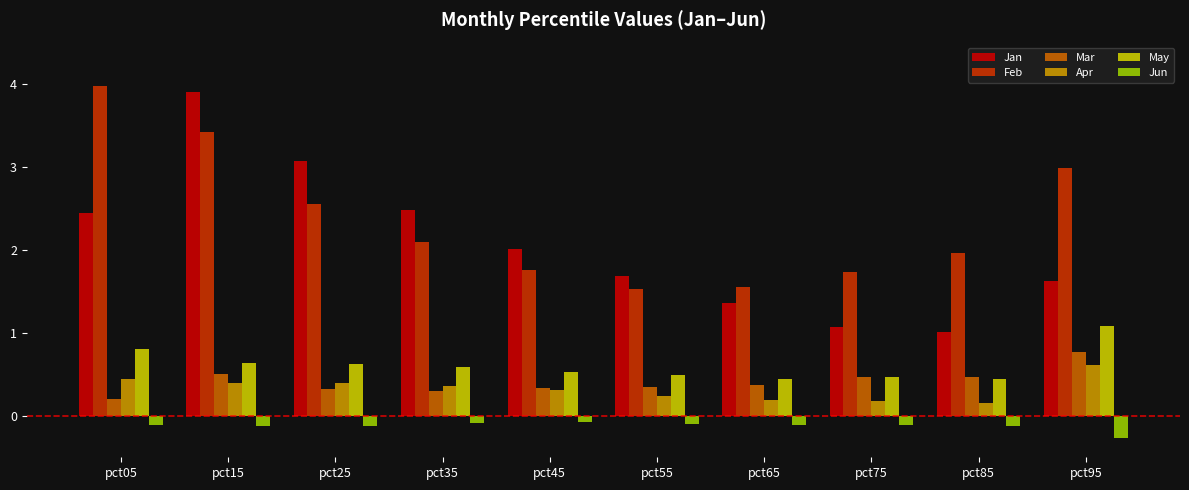

What is the difference between the May values at pct85 and pct25?

0.2